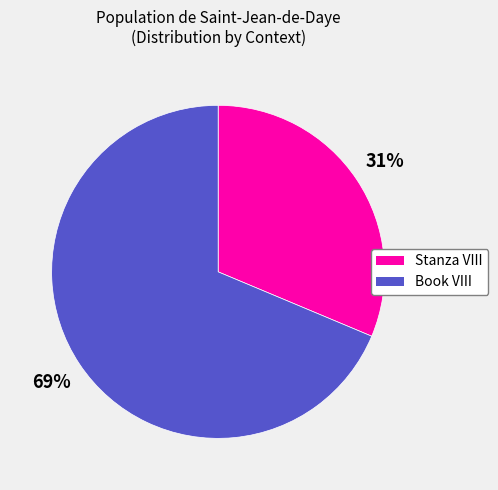

Is there any slice that represents more than half of the pie?

Yes